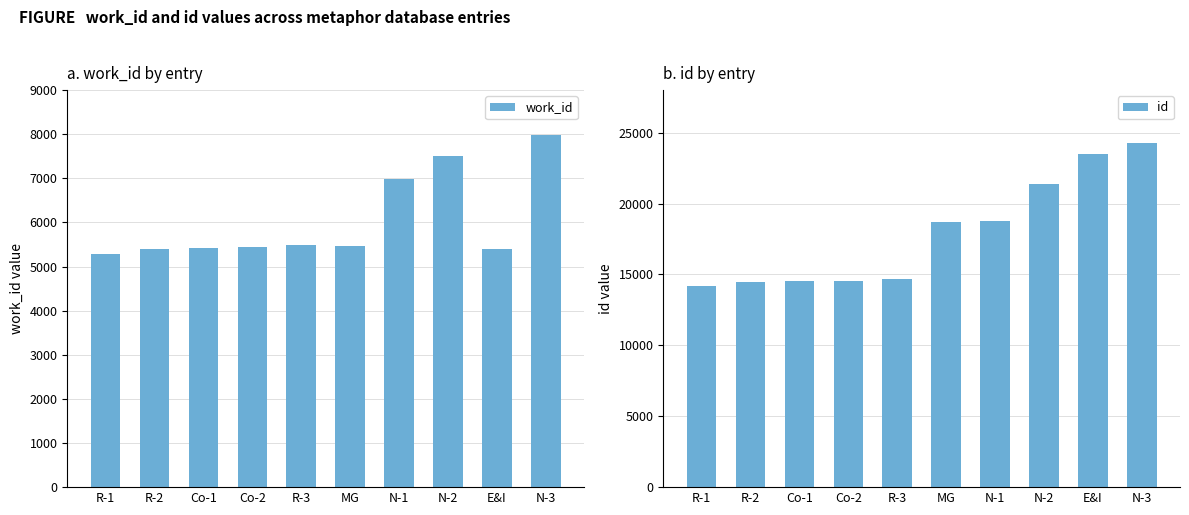

At which category is the sum across all series the highest?

N-3